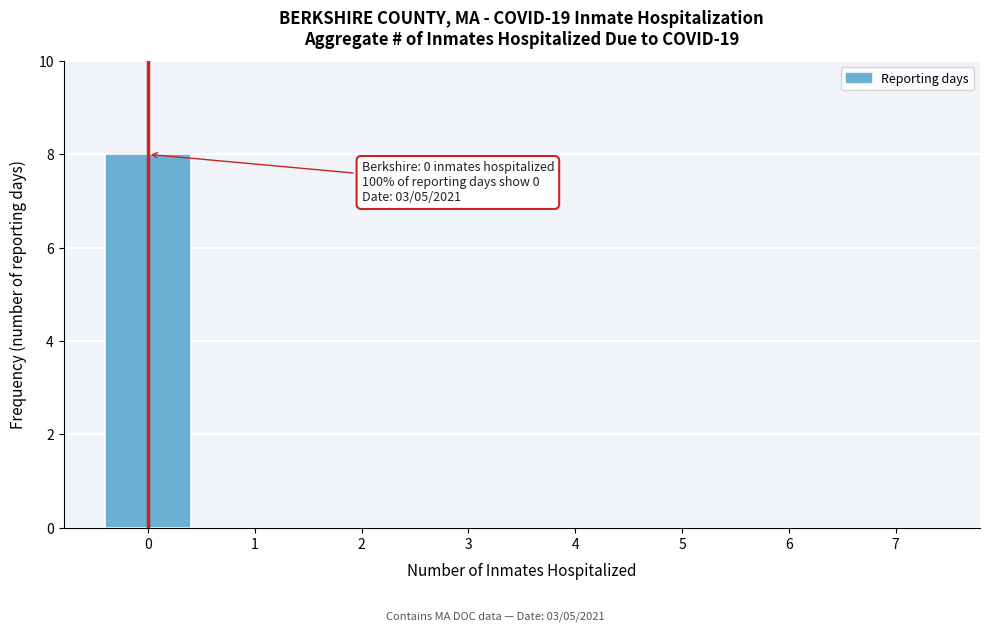

Reading left to right, extract all data points from this chart.

0=8	1=0	2=0	3=0	4=0	5=0	6=0	7=0